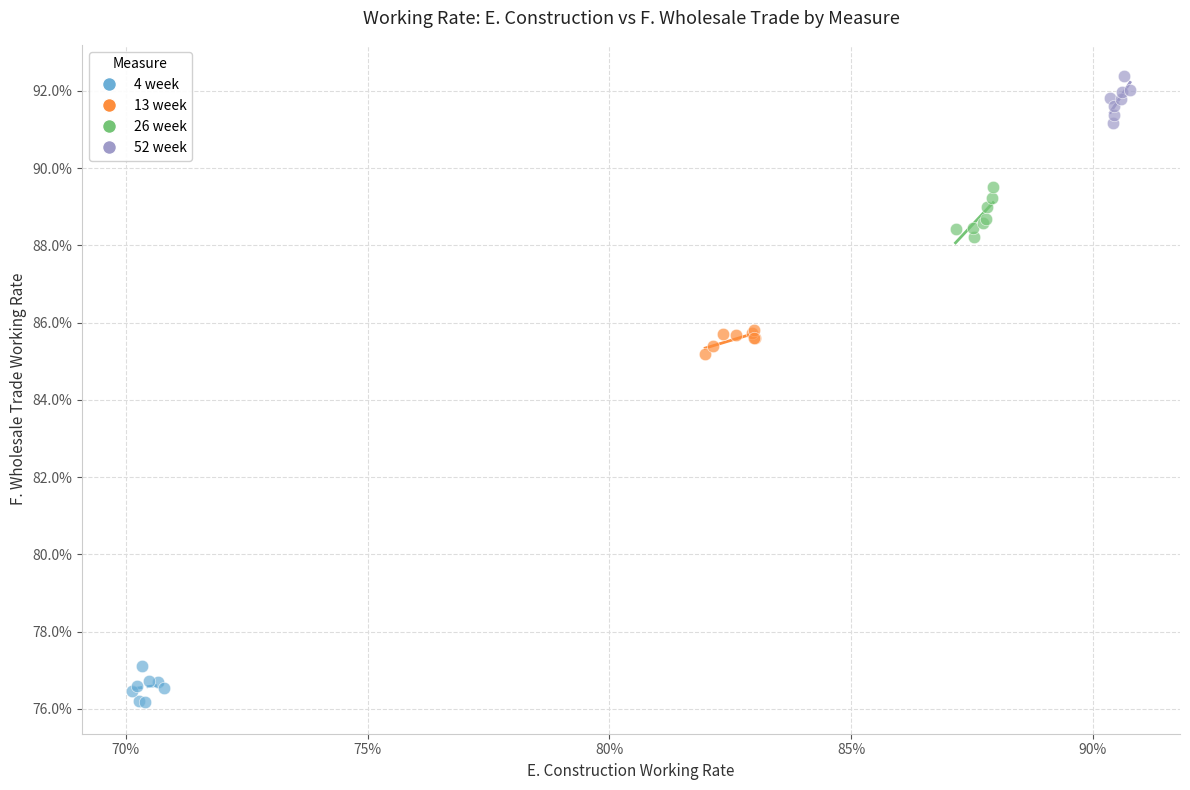

Which series reaches the minimum Y coordinate?

4 week